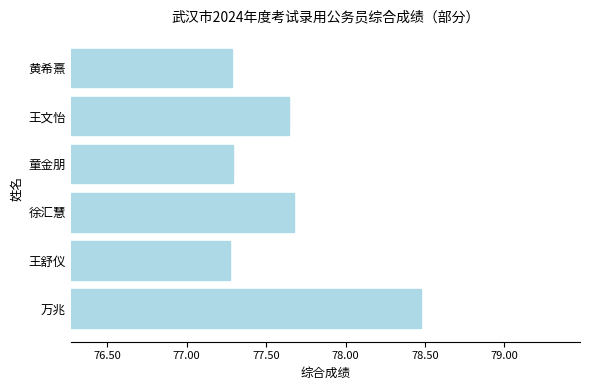

What is the sum of all values?

465.6